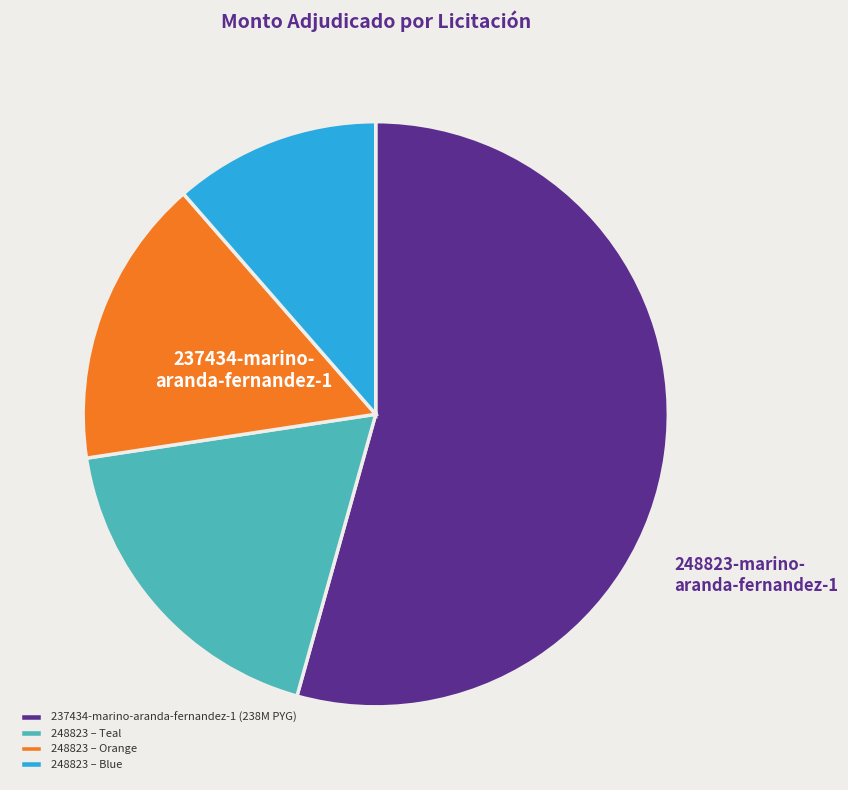

Rank the categories by value from highest to lowest.

237434-marino-aranda-fernandez-1 (238M PYG), 248823 – Teal, 248823 – Orange, 248823 – Blue